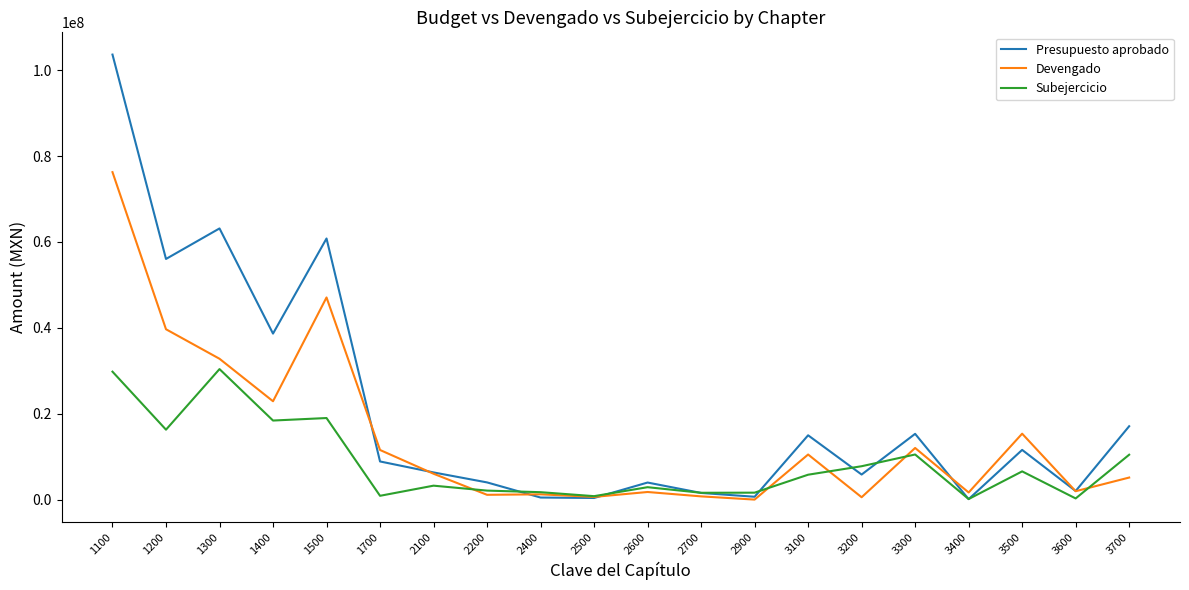

What is the lowest value of the Presupuesto aprobado series?

188237.0